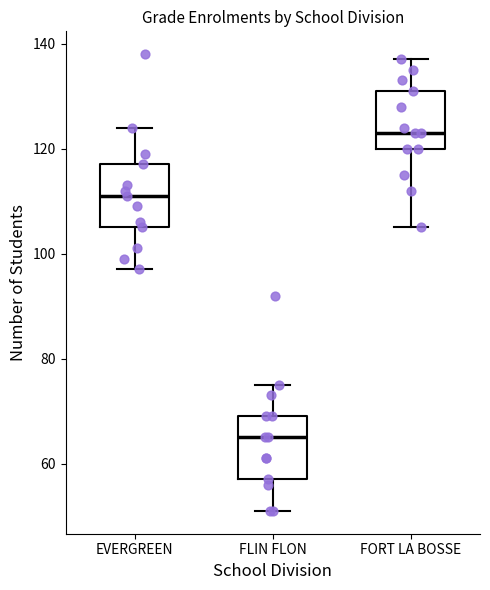

Which box has the lowest median line?

FLIN FLON